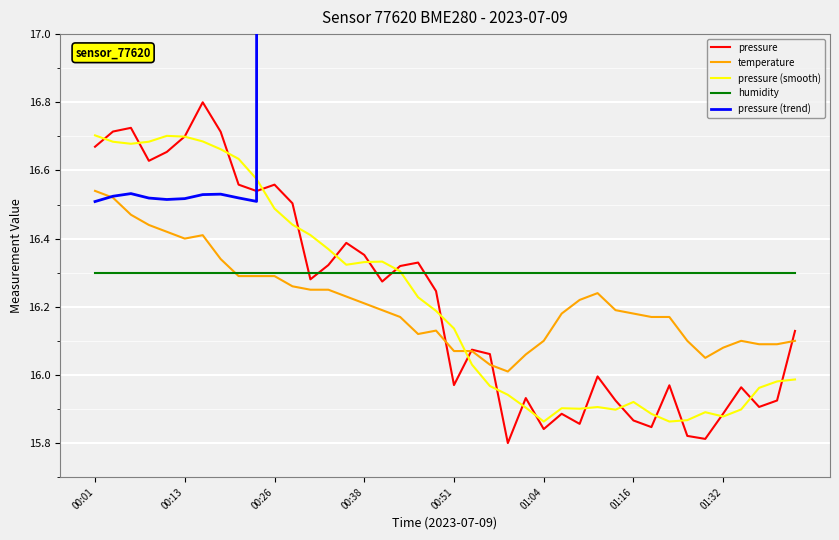

What is the maximum value for pressure (smooth)?

16.7